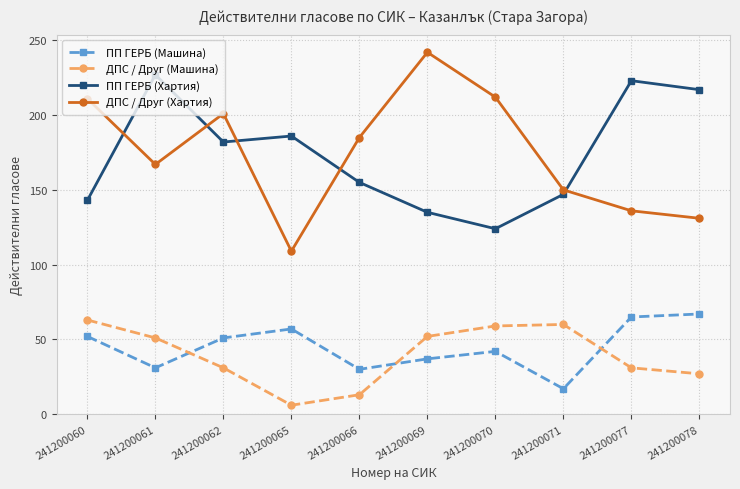

Is the value of ПП ГЕРБ (Машина) at 241200060 greater than the value of ДПС / Друг (Хартия) at 241200069?

No